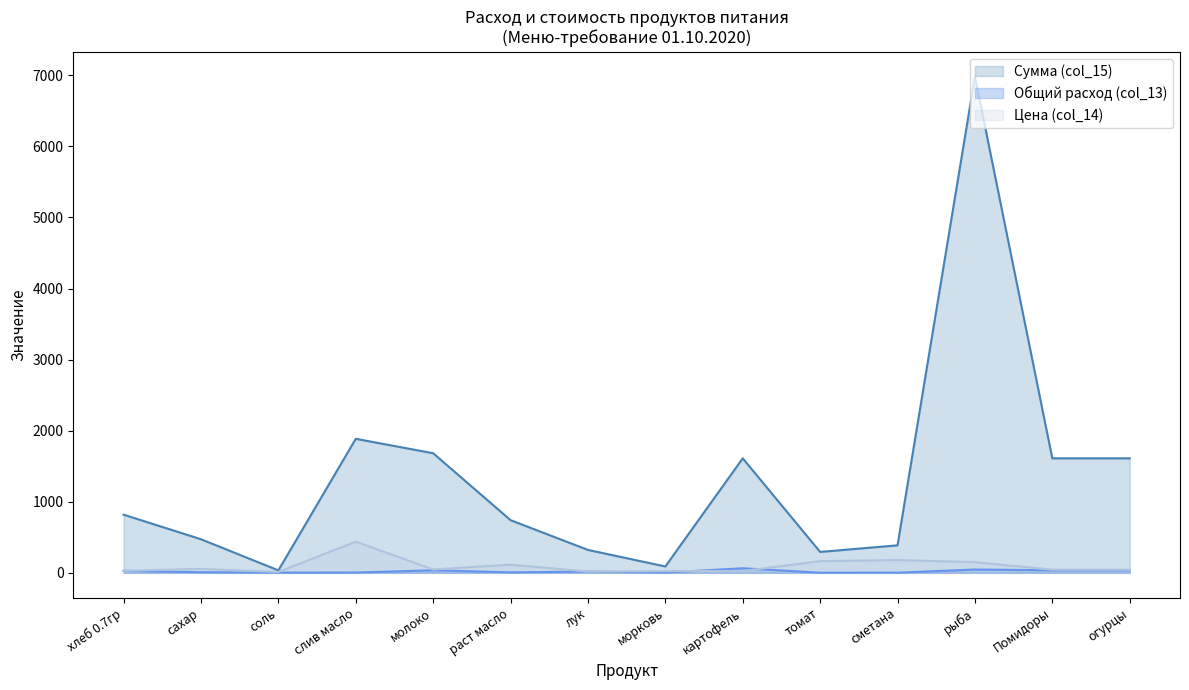

What is the average value of the Общий расход (col_13) series?

21.0